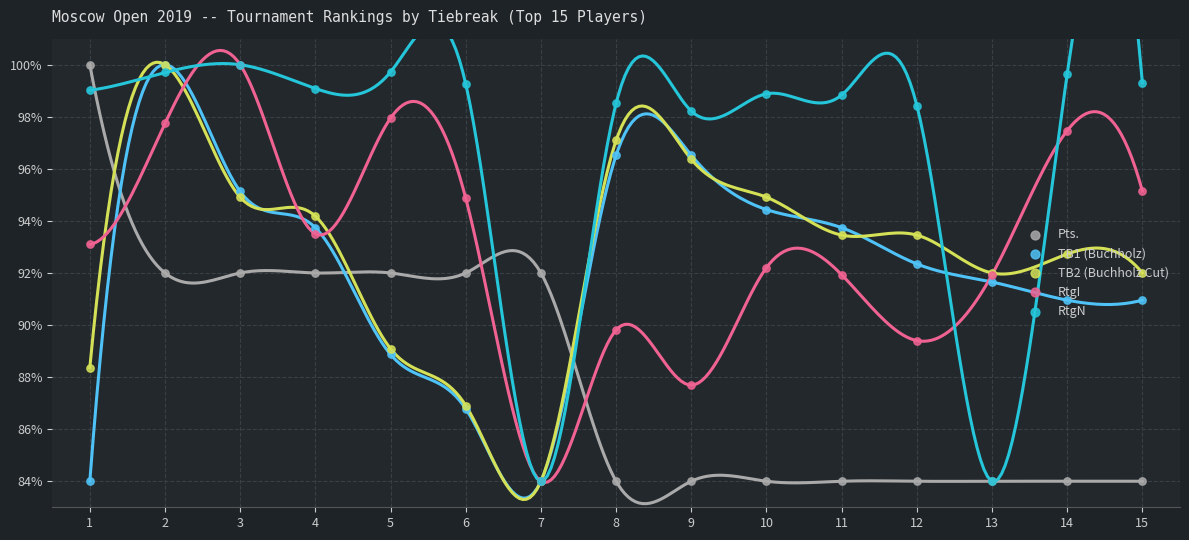

Which series has the widest spread of Y values?

Pts.